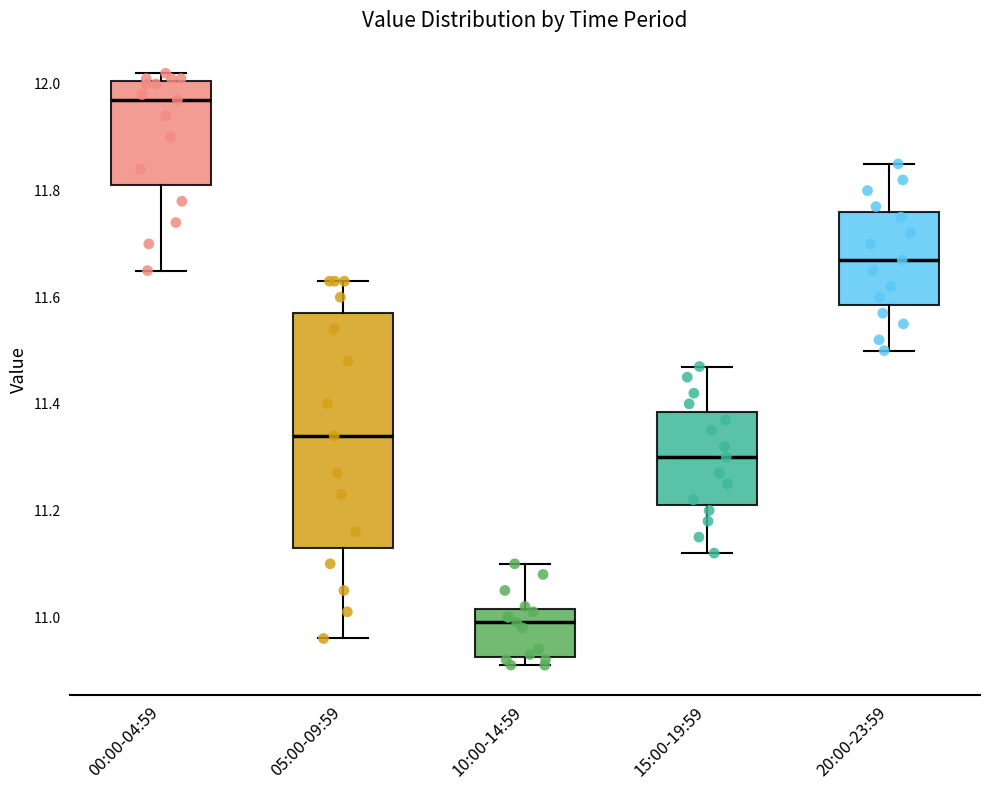

Reading left to right, read every box against the y-axis: the position of its median line, the range the box covers, and the ends of its whiskers. The values are not printed on the chart, so give them approximately, as read against the axis.

00:00-04:59: median 11.98, box 11.82 to 12.00, whiskers 11.66 to 12.02
05:00-09:59: median 11.34, box 11.14 to 11.58, whiskers 10.96 to 11.64
10:00-14:59: median 11.00, box 10.92 to 11.02, whiskers 10.92 (just below the box's lower edge) to 11.10
15:00-19:59: median 11.30, box 11.22 to 11.38, whiskers 11.12 to 11.48
20:00-23:59: median 11.68, box 11.58 to 11.76, whiskers 11.50 to 11.86